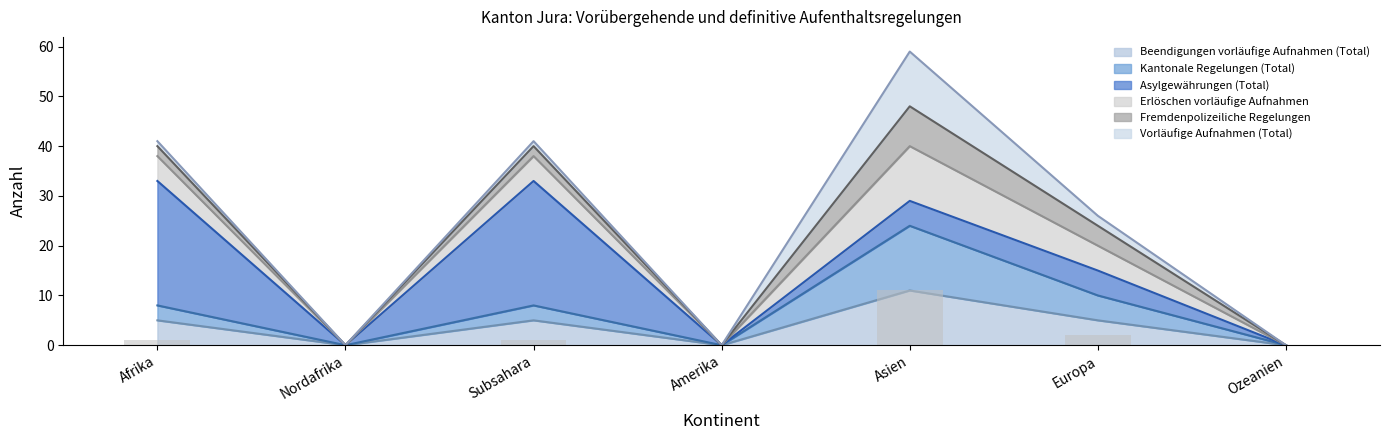

How many data points in Beendigungen vorläufige Aufnahmen (Total) are less than 5?

3